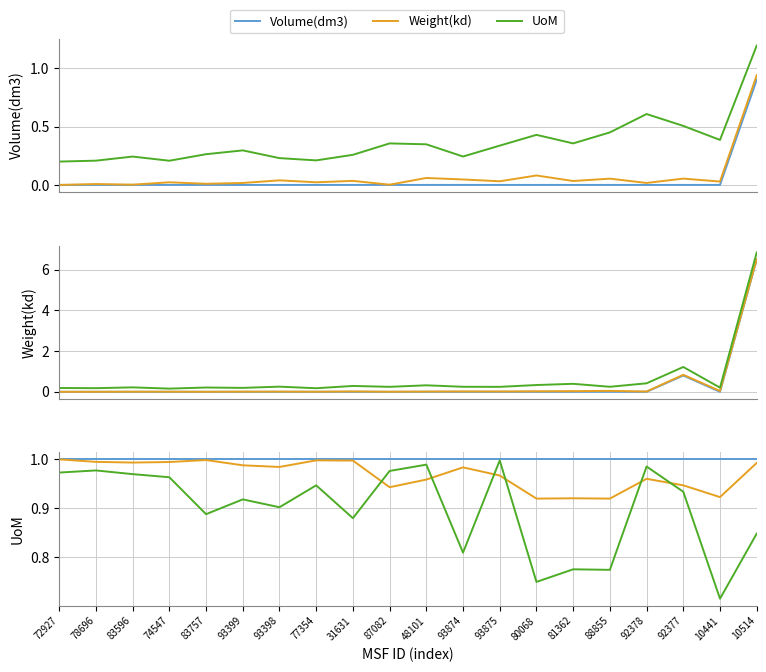

How many series are shown in this chart?

3